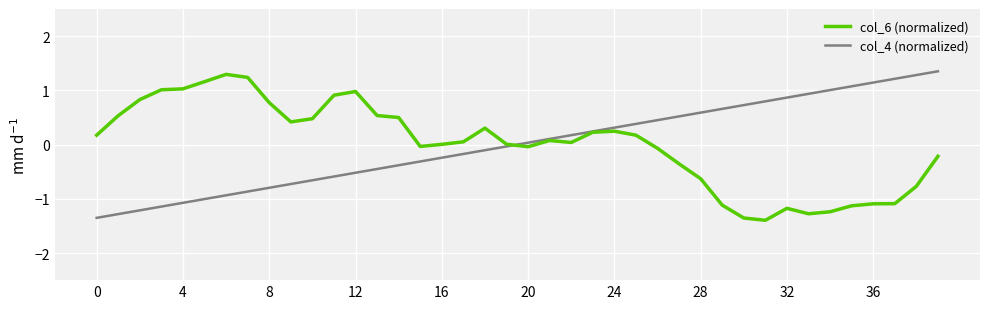

What is the lowest value of the col_4 (normalized) series?

-1.4